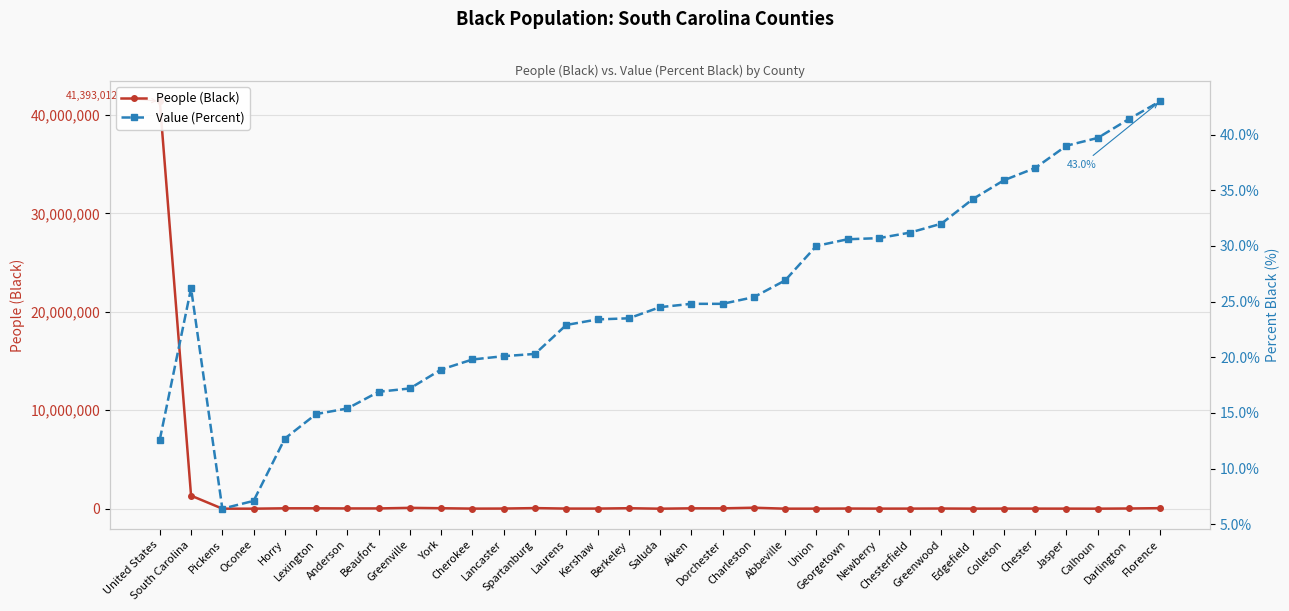

How many values in the People (Black) series are below 19272?

16